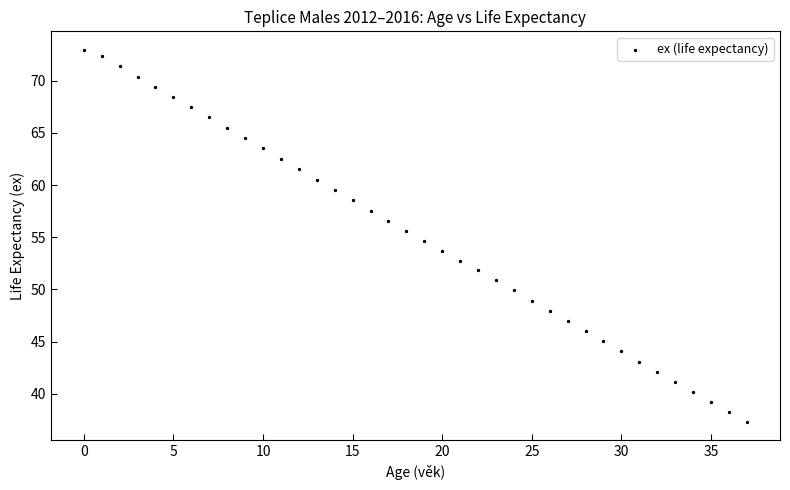

What is the range of Y values (max minus min)?

35.6